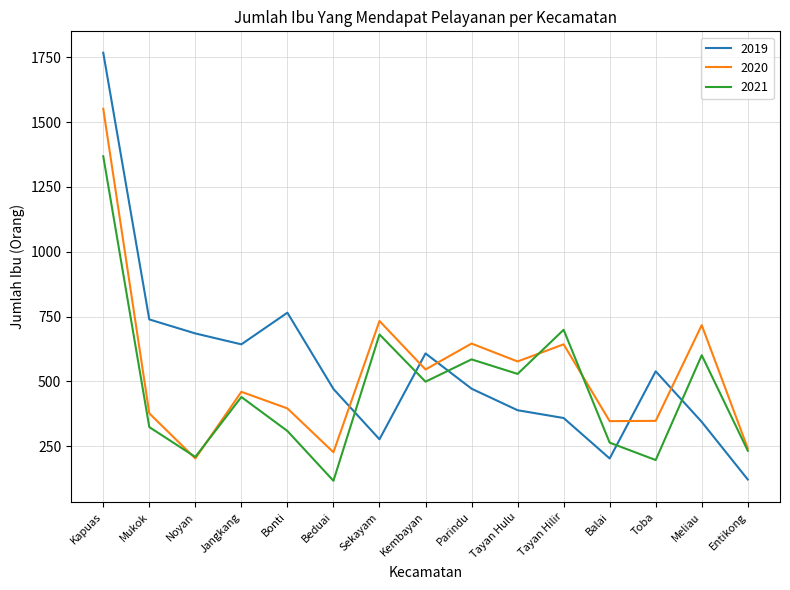

The 2021 series shows 1368 at Kapuas. True or false?

True